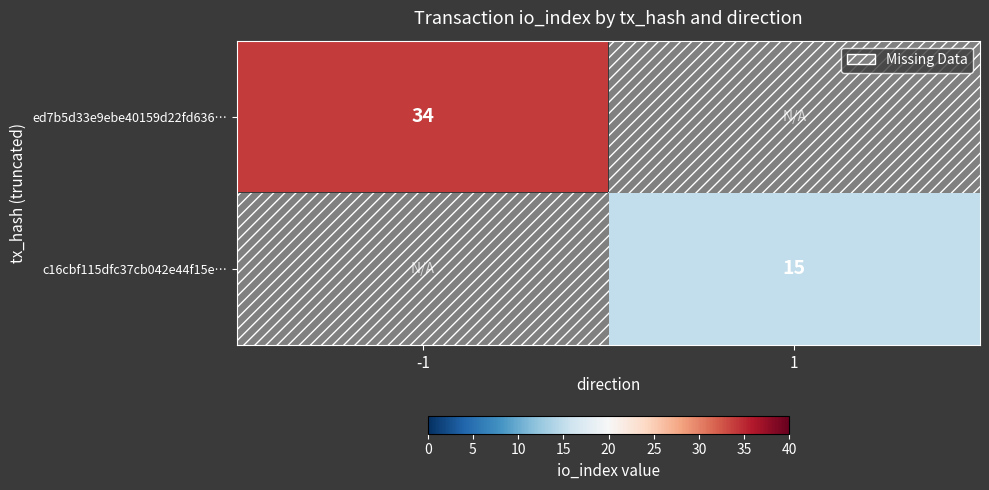

True or false: ed7b5d33e9ebe40159d22fd636… has a value of 8 at -1.

False